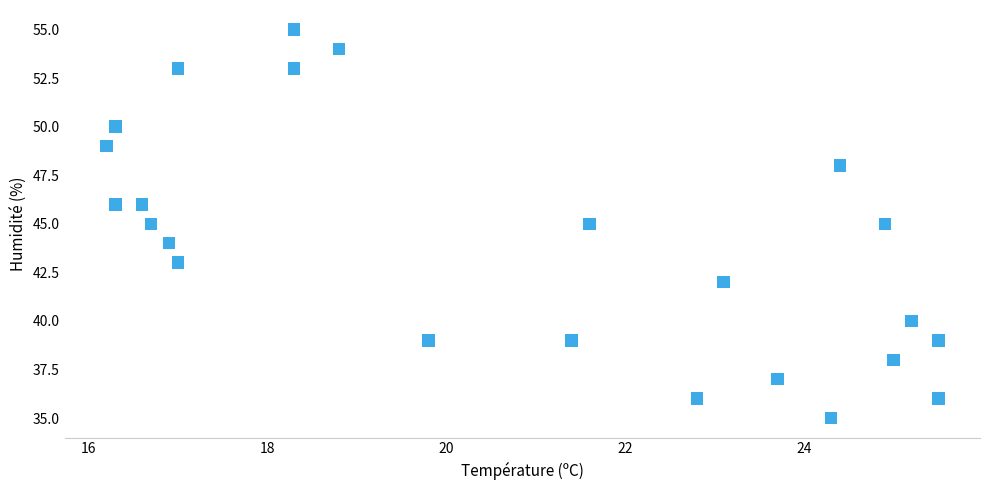

What is the range of Y values (max minus min)?

20